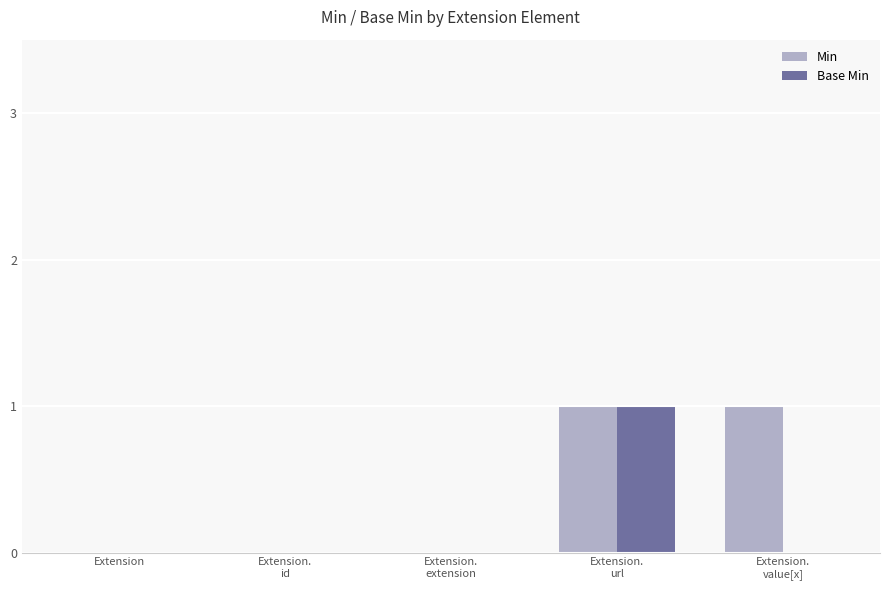

Reading right to left, transcribe all the data shown in this chart.

Min: Extension.
value[x]=1	Extension.
url=1	Extension.
extension=0	Extension.
id=0	Extension=0
Base Min: Extension.
value[x]=0	Extension.
url=1	Extension.
extension=0	Extension.
id=0	Extension=0